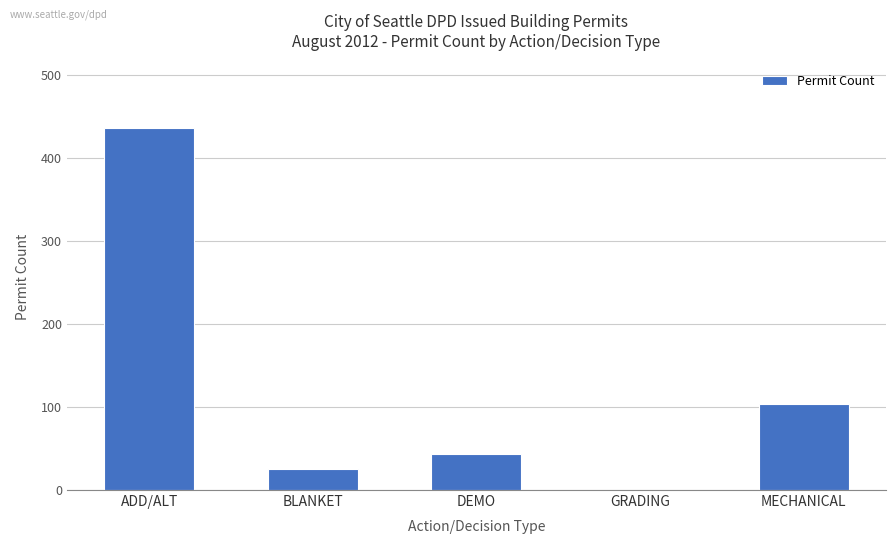

What value does the data have at MECHANICAL, to the nearest 50?

100